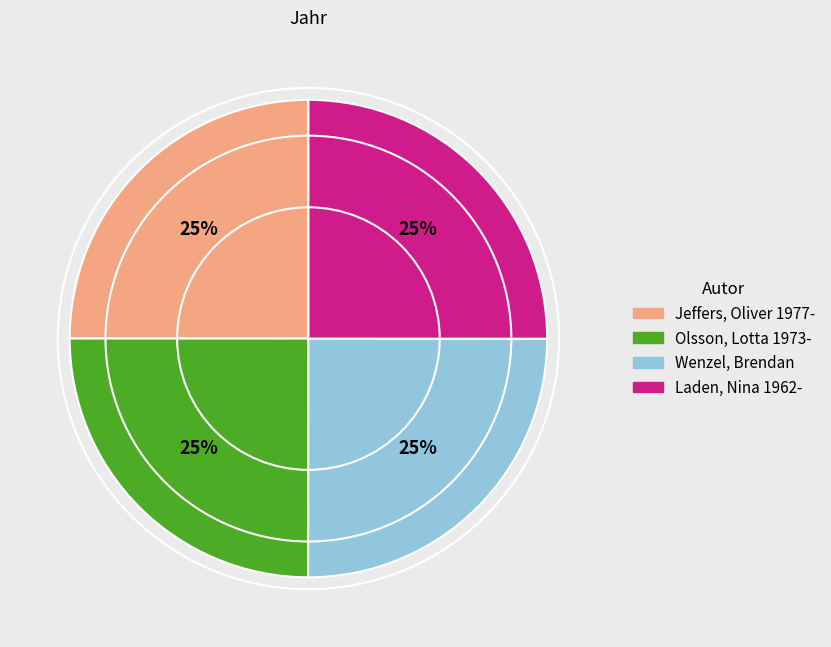

True or false: Jeffers, Oliver 1977- accounts for 25% of the total.

True